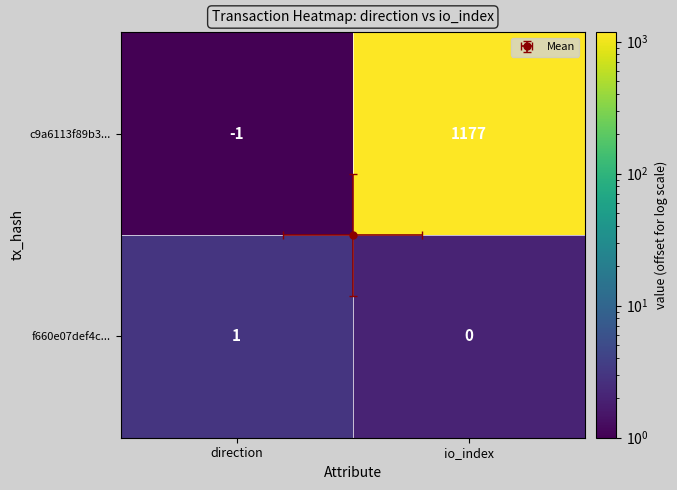

What is the greatest value displayed?

1179